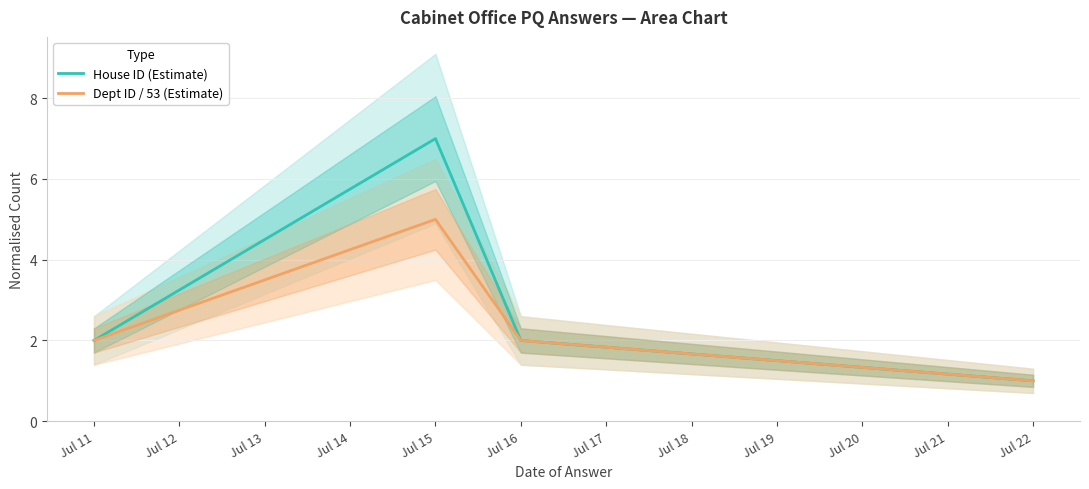

List the series in order of their overall mean, highest first.

House ID (Estimate), Dept ID / 53 (Estimate)